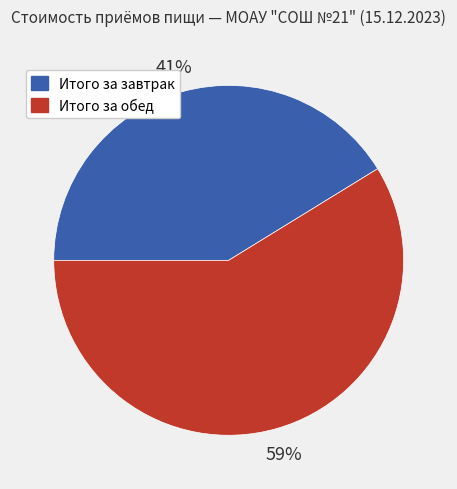

Which has a higher value, Итого за обед or Итого за завтрак?

Итого за обед